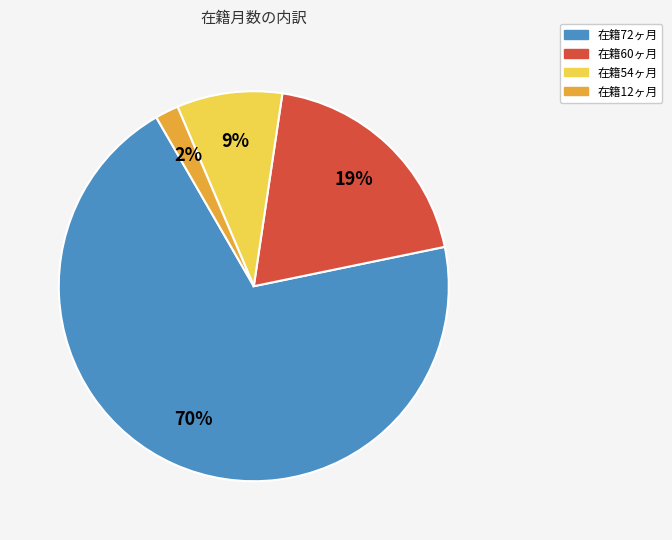

To the nearest percent, what is the difference between the largest and smallest slice percentages?

68%